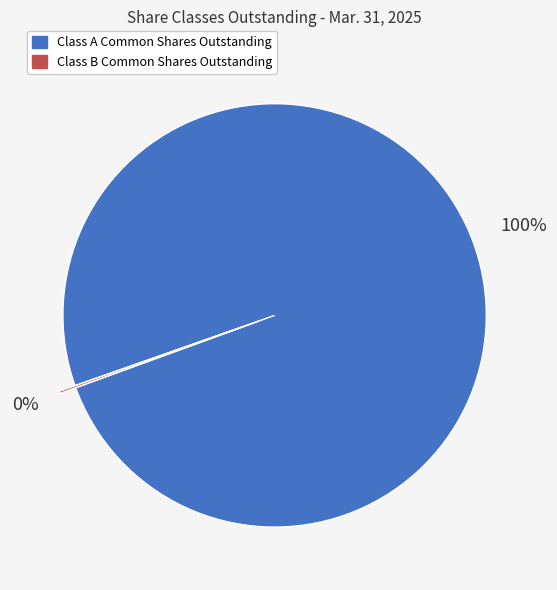

Is it true that Class A Common Shares Outstanding is 100% of the pie?

True